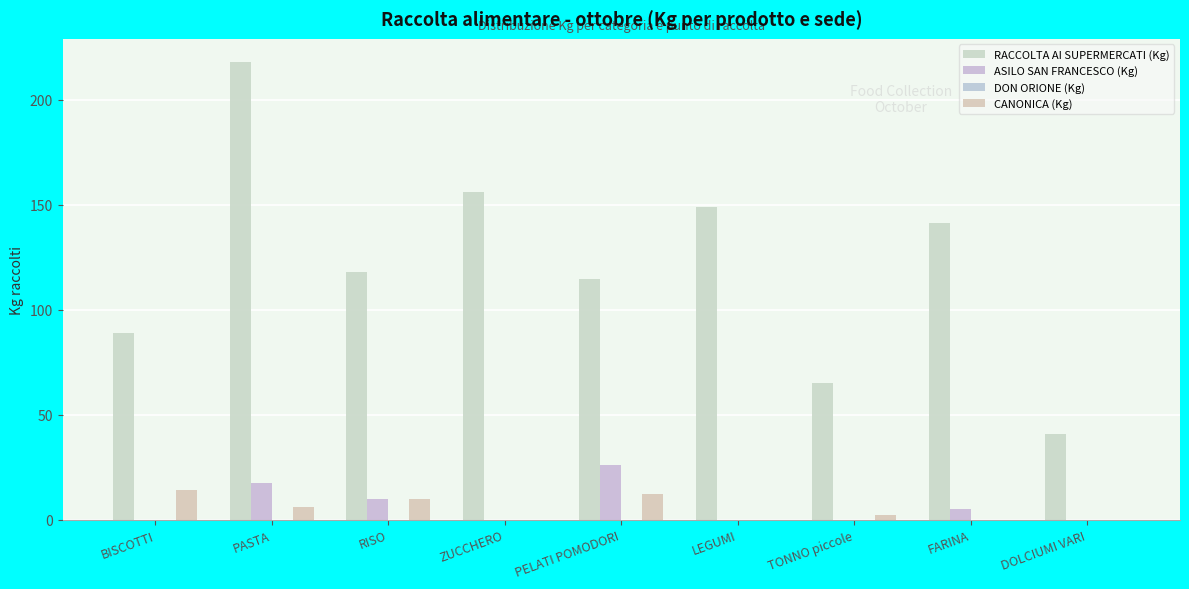

At which category is the sum across all series the highest?

PASTA